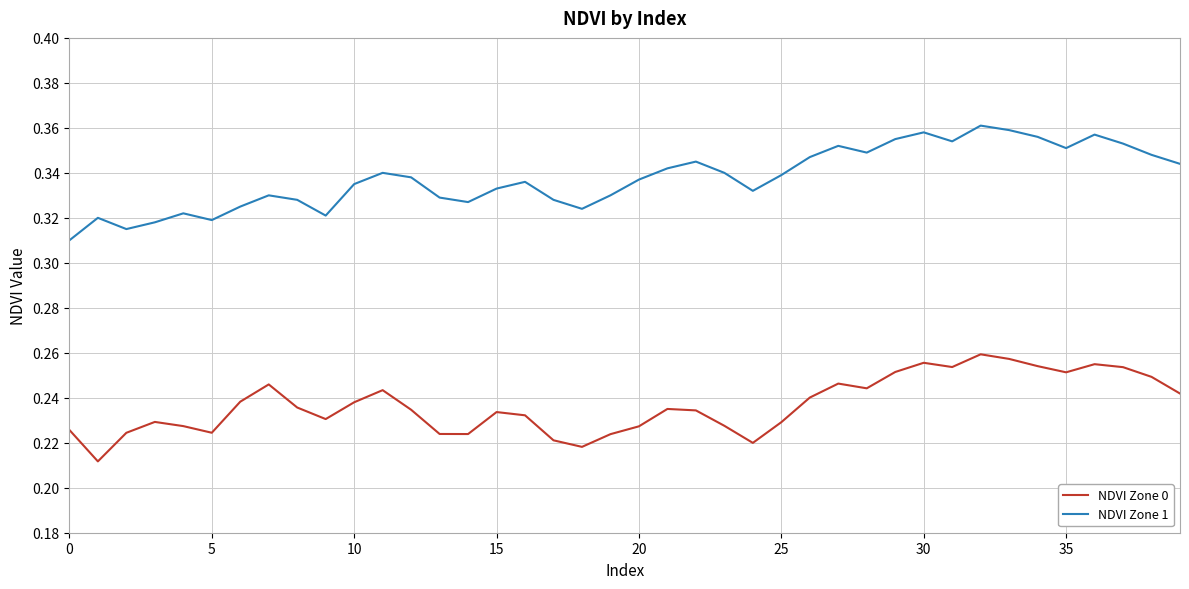

What are all the series names shown in the legend?

NDVI Zone 0, NDVI Zone 1